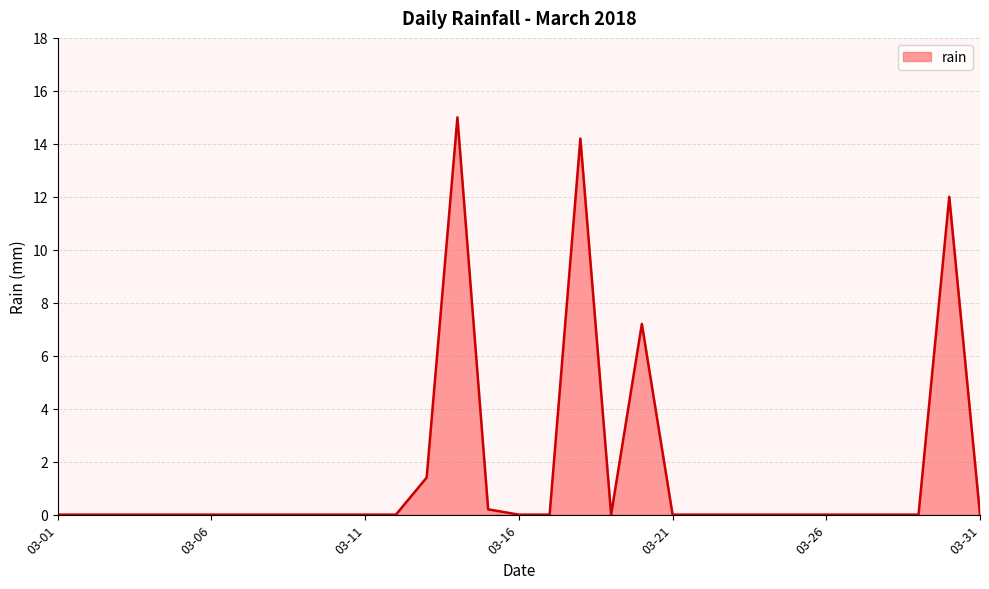

Does the chart display data point markers on the line(s)?

No